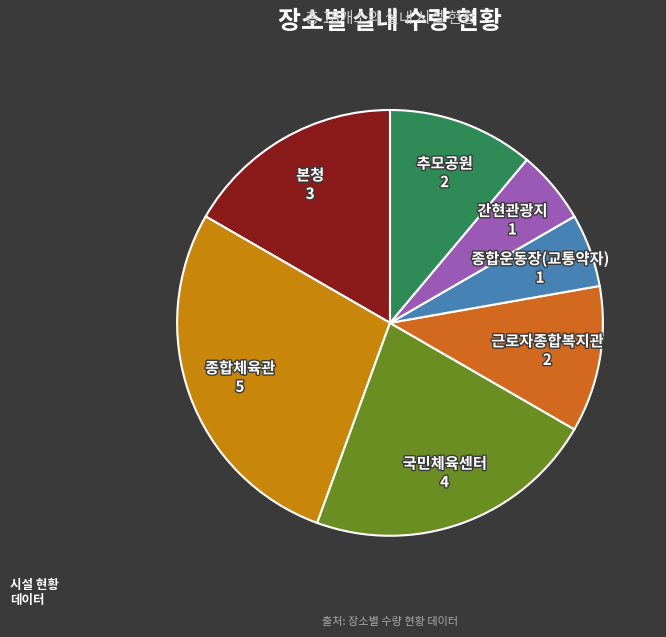

Which category has the smallest portion of the pie?

종합운동장(교통약자)